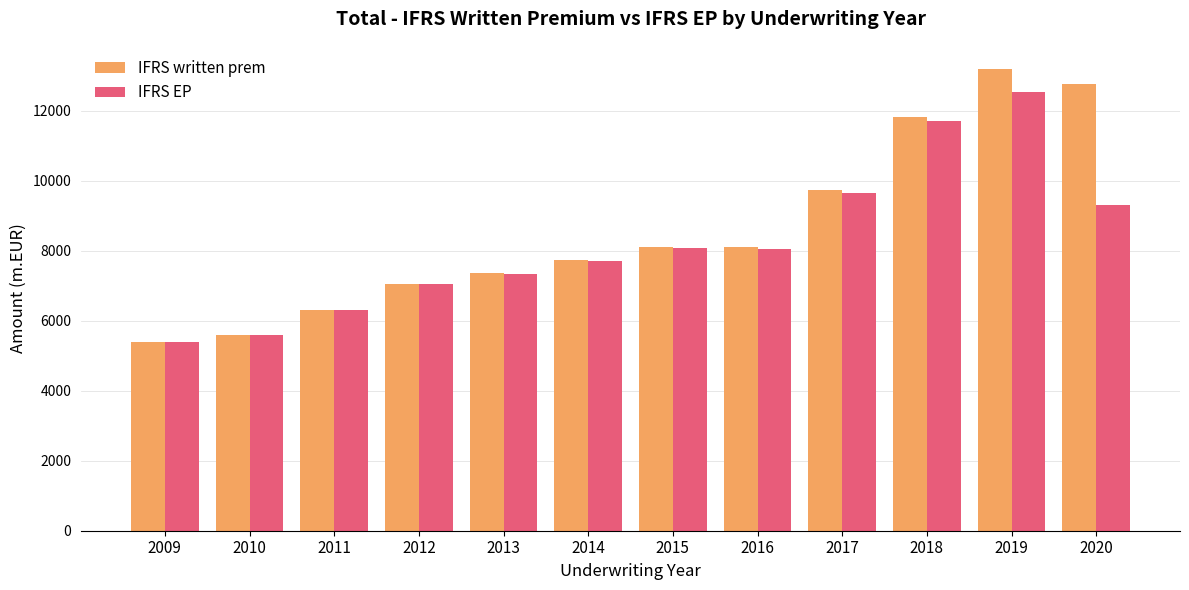

What is the maximum value shown in the chart?

13188.6